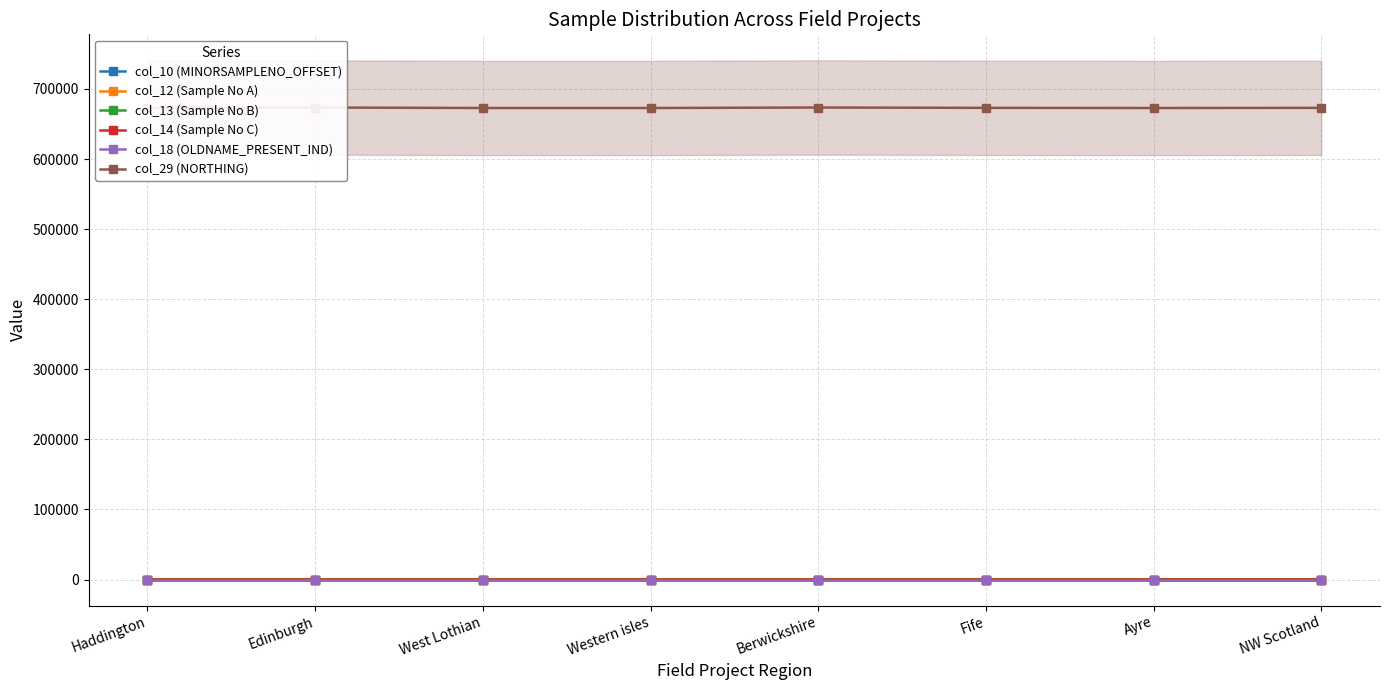

True or false: col_10 (MINORSAMPLENO_OFFSET) and col_12 (Sample No A) cross at least once.

False